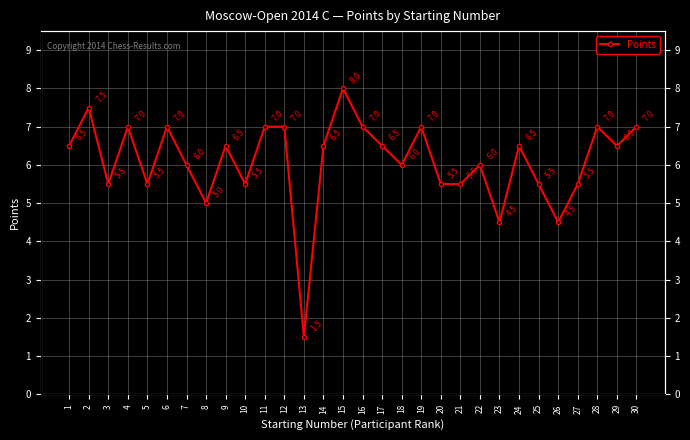

What is the difference between the maximum and minimum values?

6.5